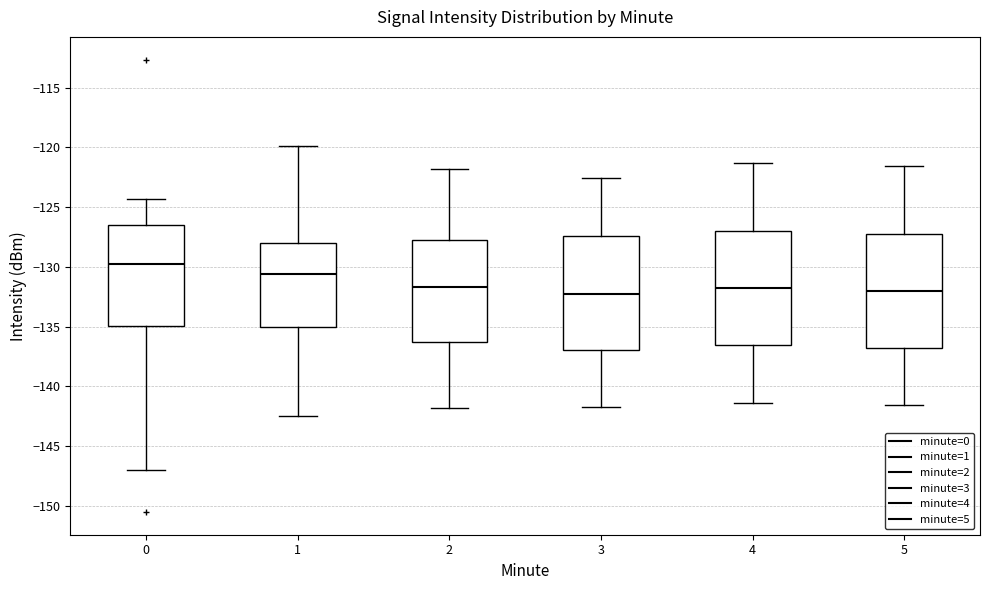

Where is the lower edge of the box at x = 2 on the y-axis? The values are not printed on the chart, so give them approximately, as read against the axis.

-136.5